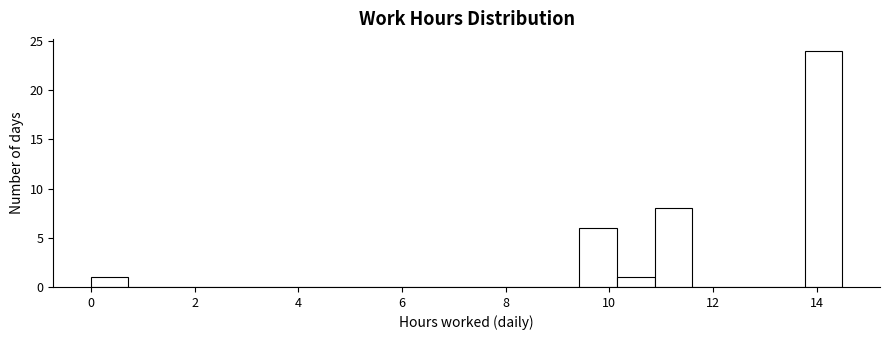

Read against the x-axis, roughly where is the centre of the tallest bar?

14.2